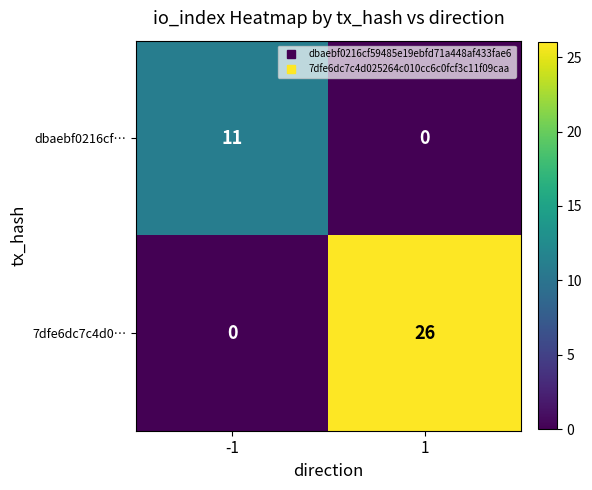

The 7dfe6dc7c4d0… series shows 40 at 1. True or false?

False